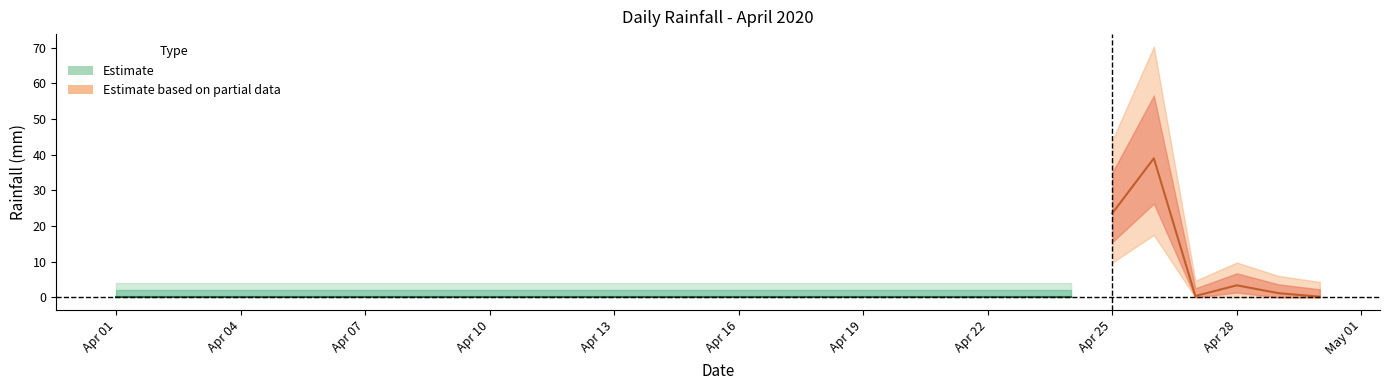

Is it true that the value at 2020-04-18 is 26.3?

False